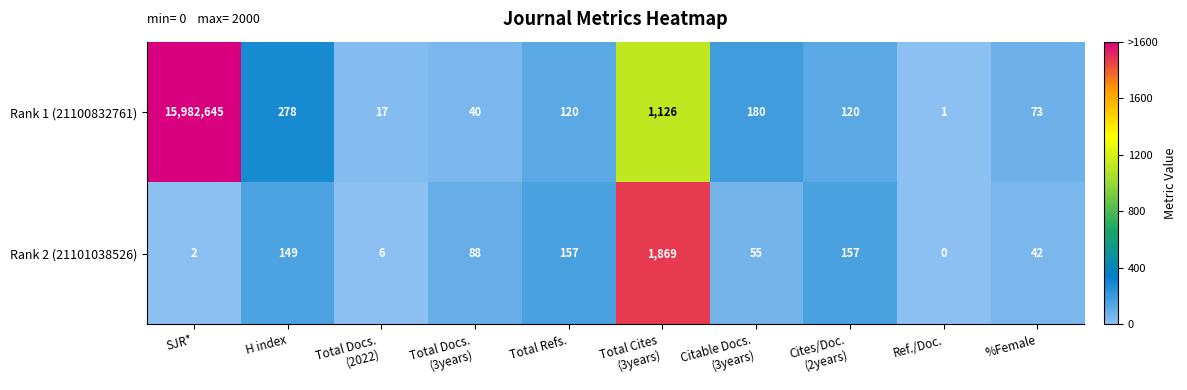

What is the maximum value shown in the chart?

15982645